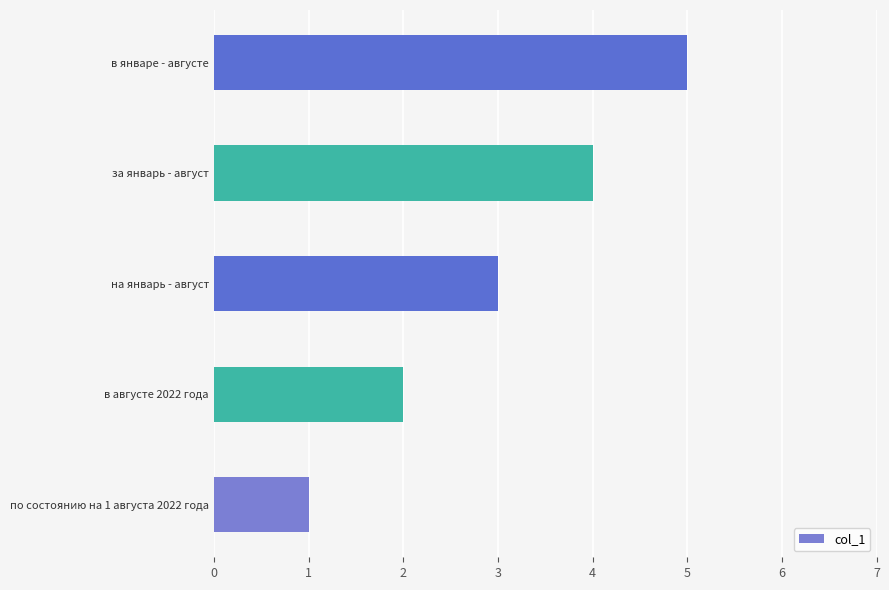

List the labels in order of value, largest first.

в январе - августe, за январь - август, на январь - август, в августe 2022 года, по состоянию на 1 августа 2022 года